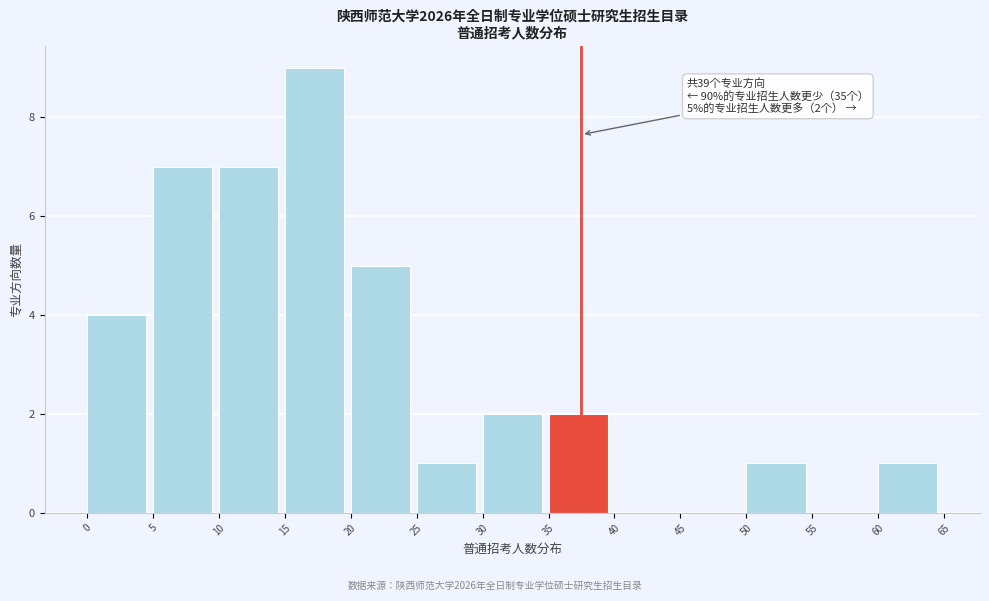

Which range on the x-axis has the tallest bar?

15 to 20